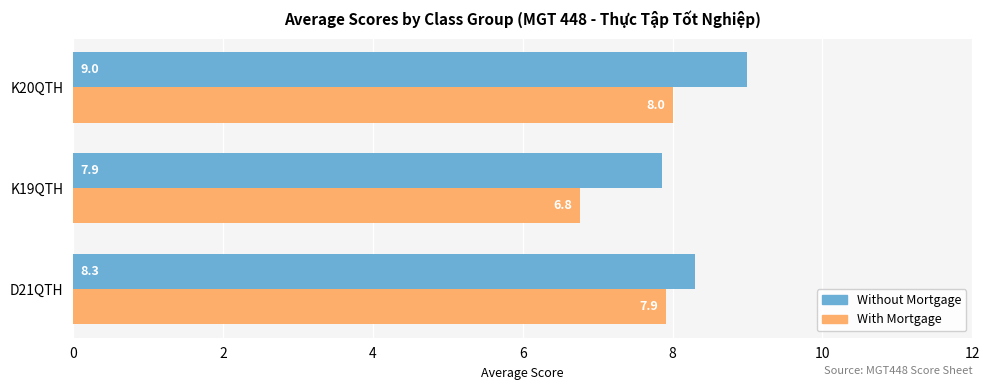

What is the average value of the Without Mortgage series?

8.4